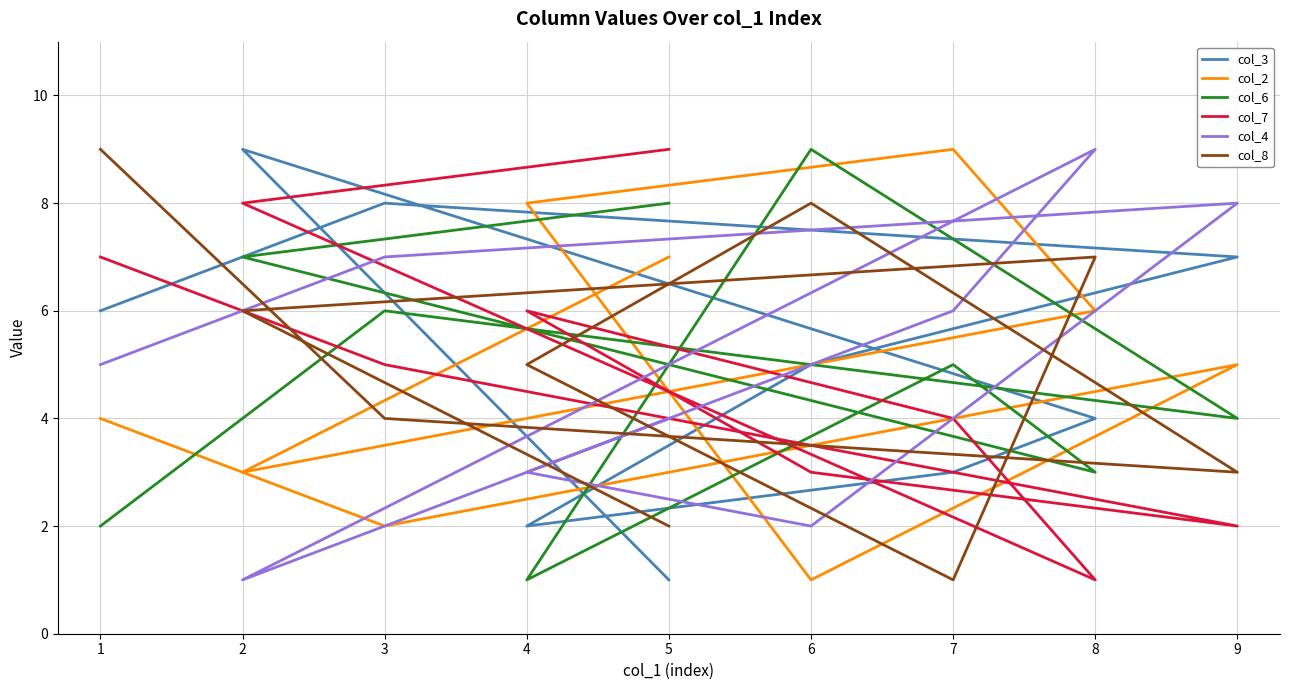

What is the sum of all col_2 values?

45